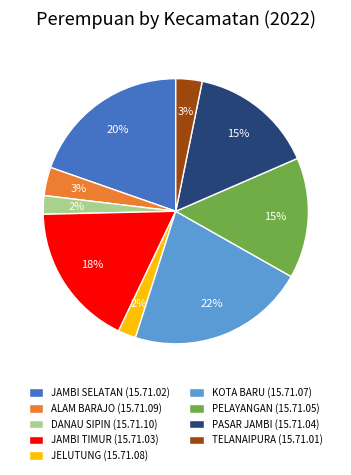

How many slices are in this pie chart?

9